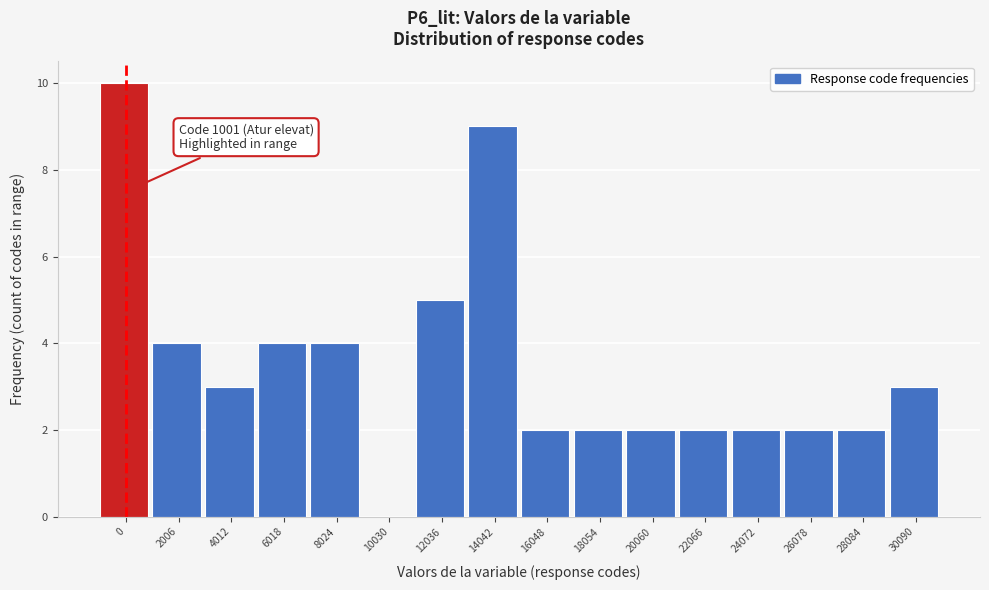

Reading left to right, what are all the values shown in this chart?

0=10	2006=4	4012=3	6018=4	8024=4	10030=0	12036=5	14042=9	16048=2	18054=2	20060=2	22066=2	24072=2	26078=2	28084=2	30090=3